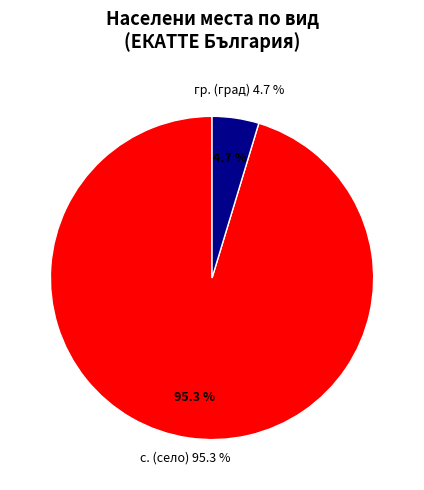

Which slice is the largest?

с.